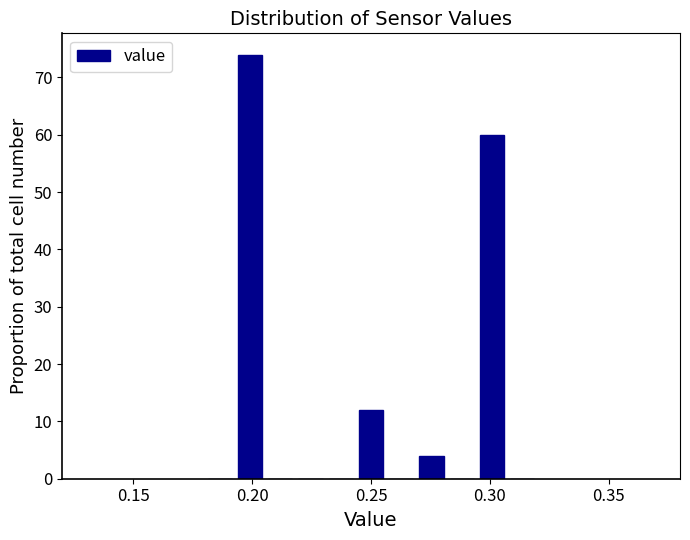

Around what value on the x-axis is the tallest bar? Give the approximate position of its centre, as read against the axis.

0.200